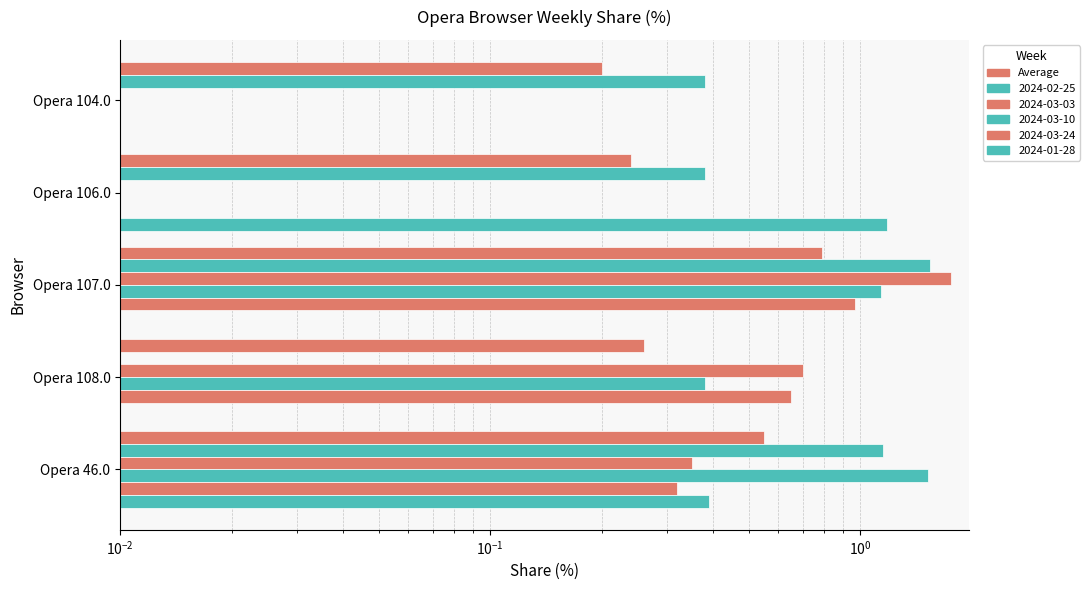

The value at Opera 108.0 is 0.3. True or false?

True